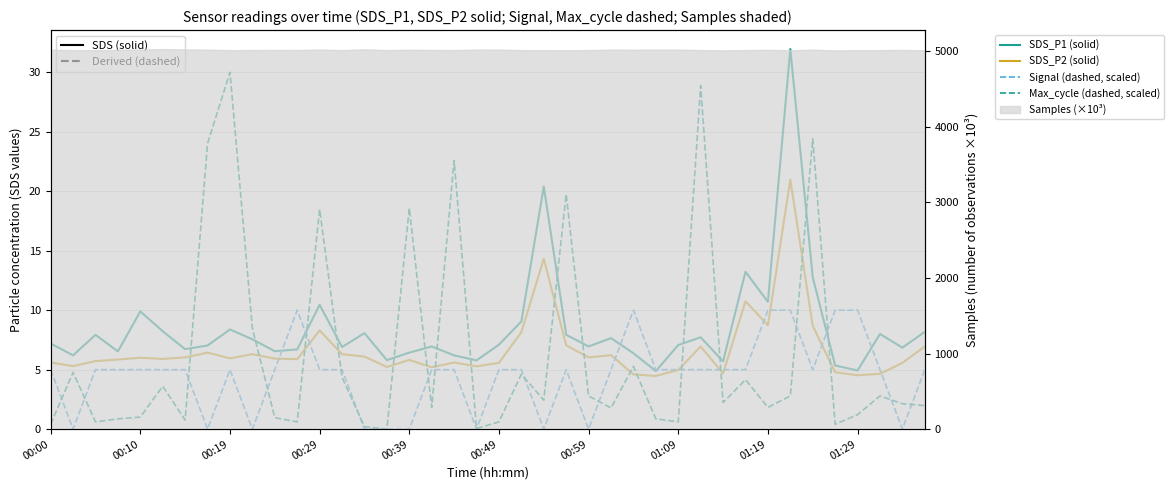

What is the sum of the Signal (dashed, scaled) values at 23 and 34?

10.0